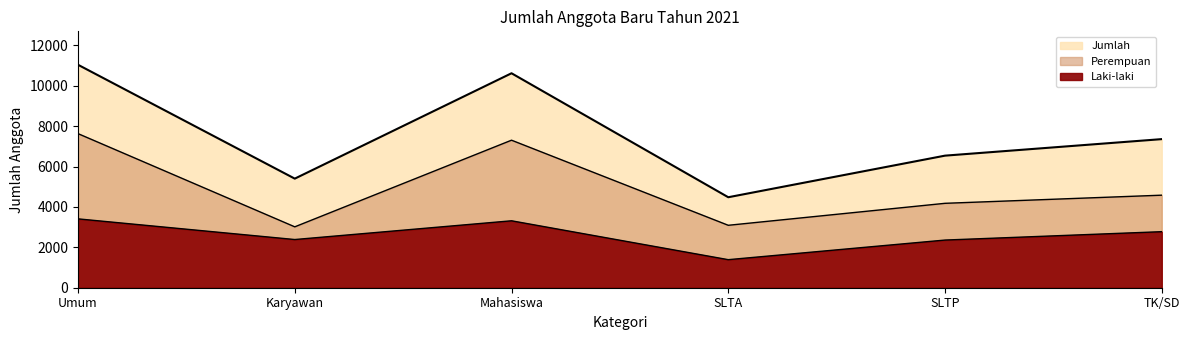

Is the value of Perempuan at Umum greater than the value of Jumlah at Mahasiswa?

No